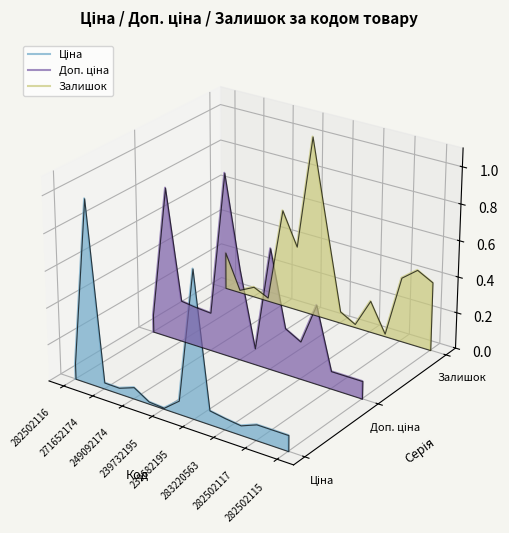

How many lines are shown in the chart?

3